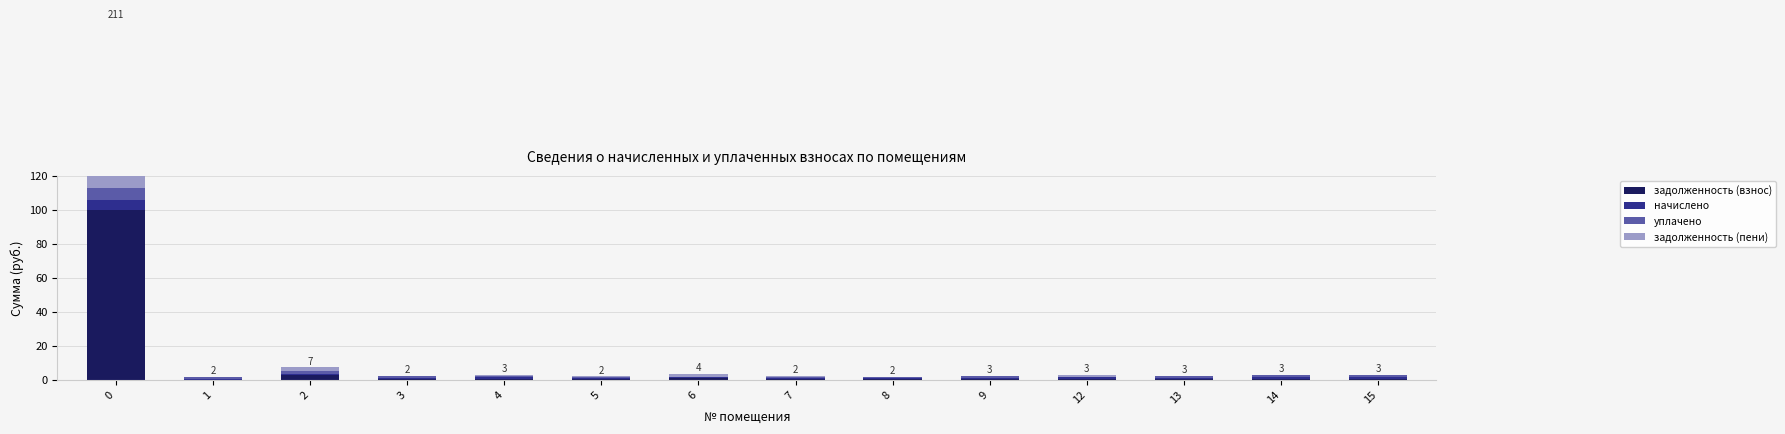

What is the value of the начислено bar at the 14th from the left?

1.1